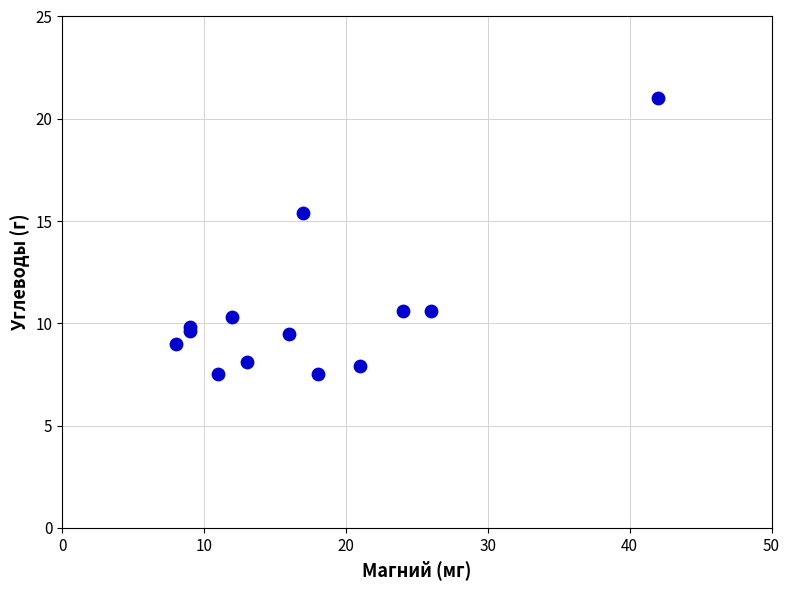

What Y value in the scatter plot is closest to 14?

15.4